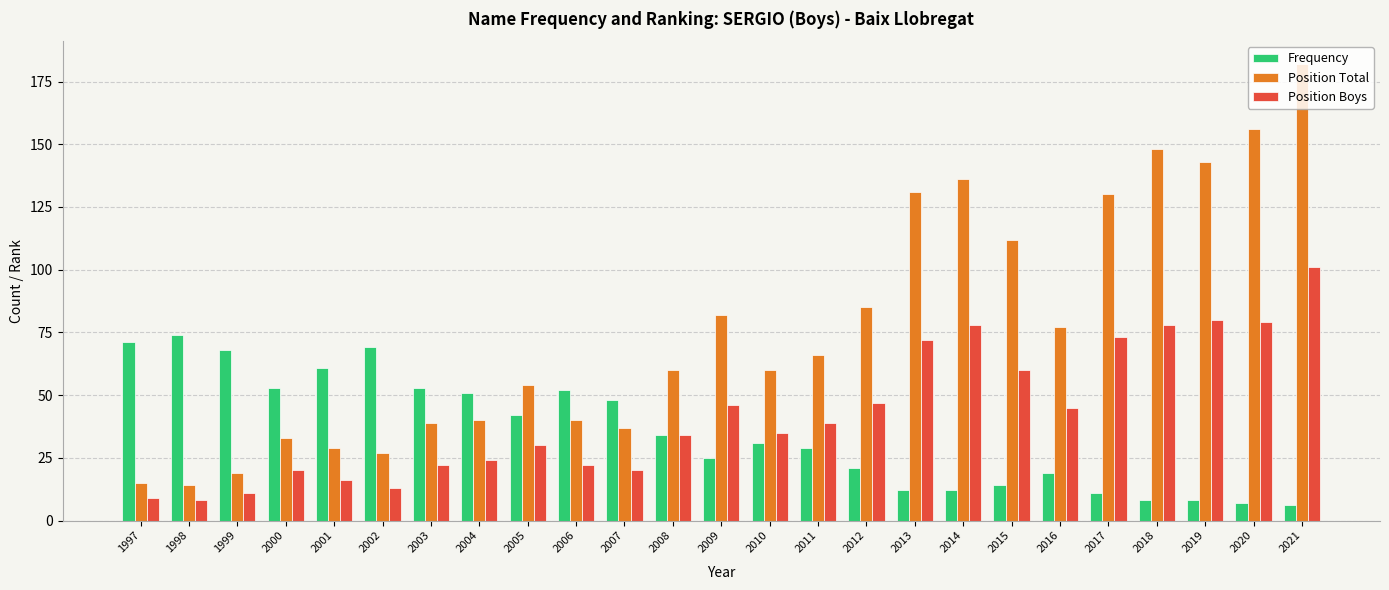

What is the difference between the highest and lowest values at 1998?

66